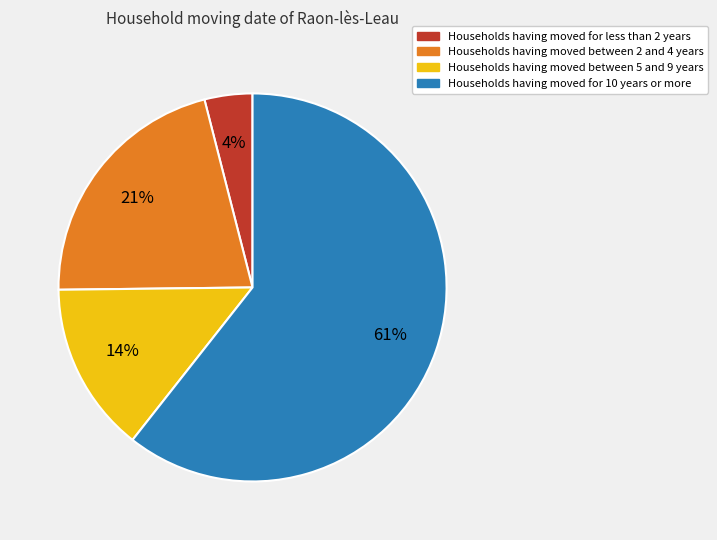

To the nearest percent, what is the average slice percentage?

25%